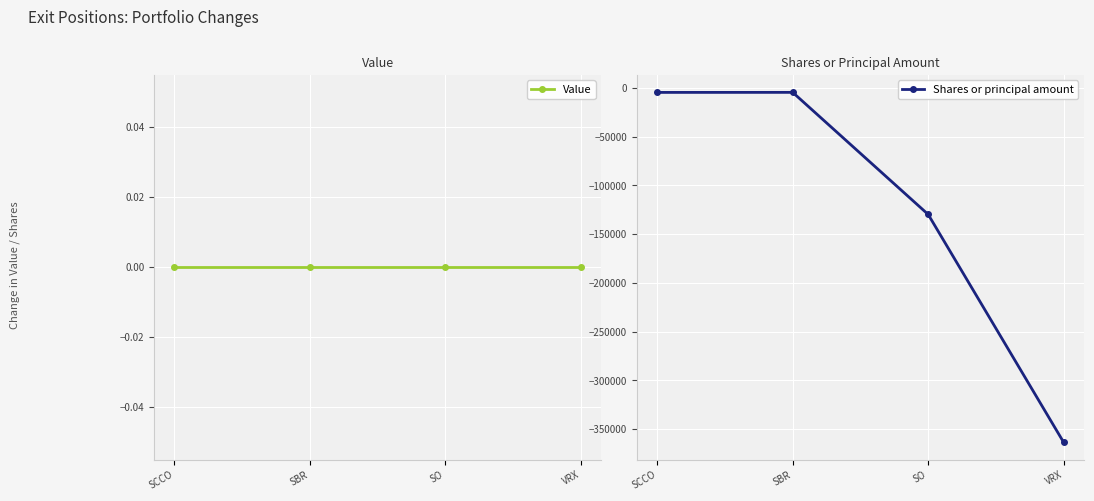

At which category is the sum across all series the highest?

SBR